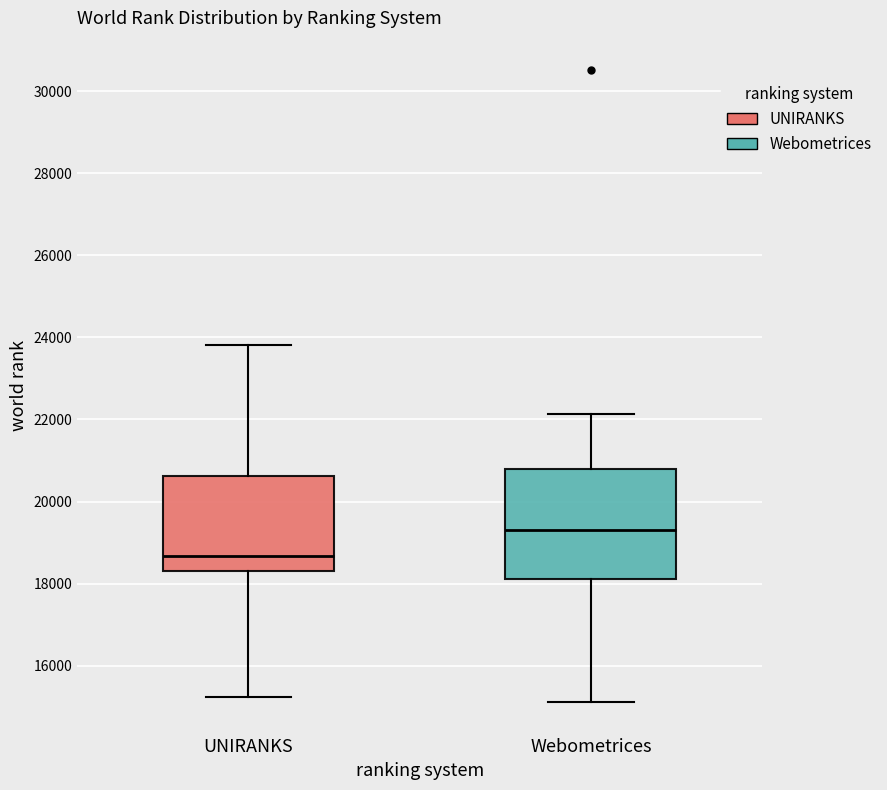

Which box has the highest median line?

Webometrices